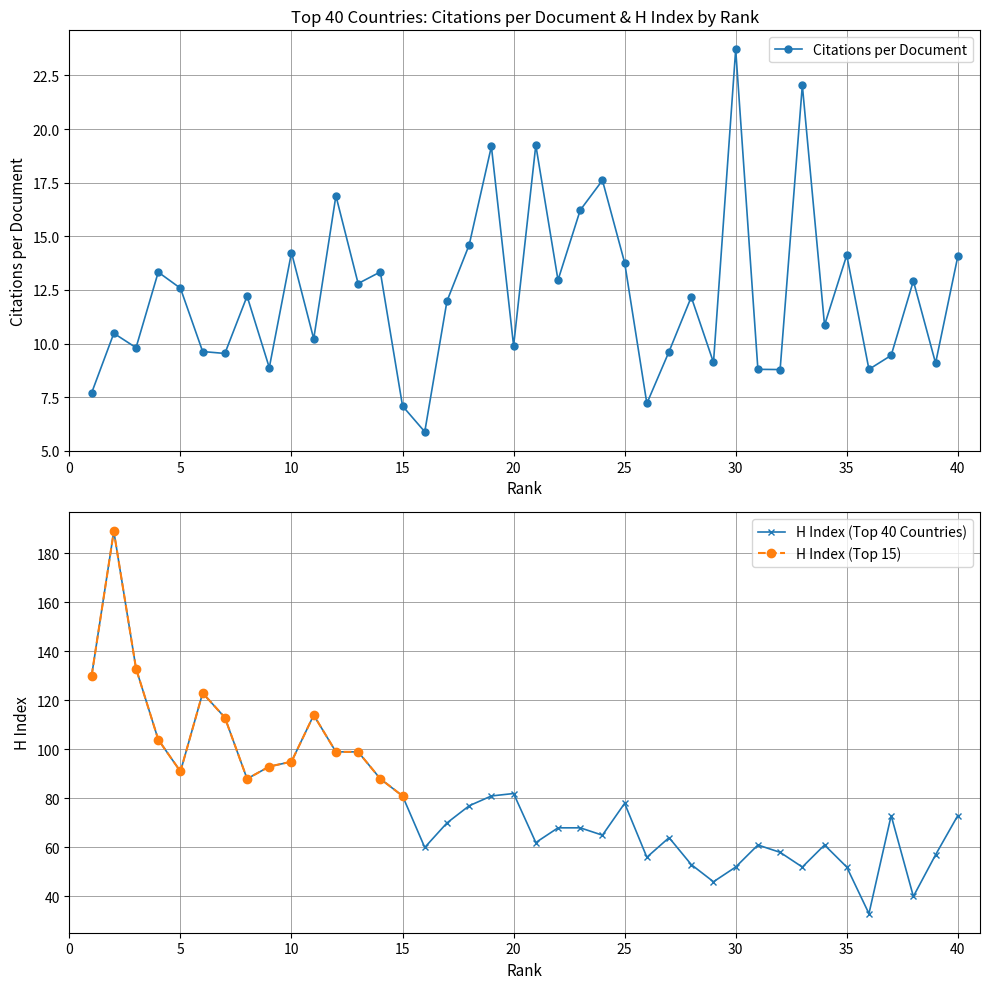

Which series has the largest total across all categories?

H index